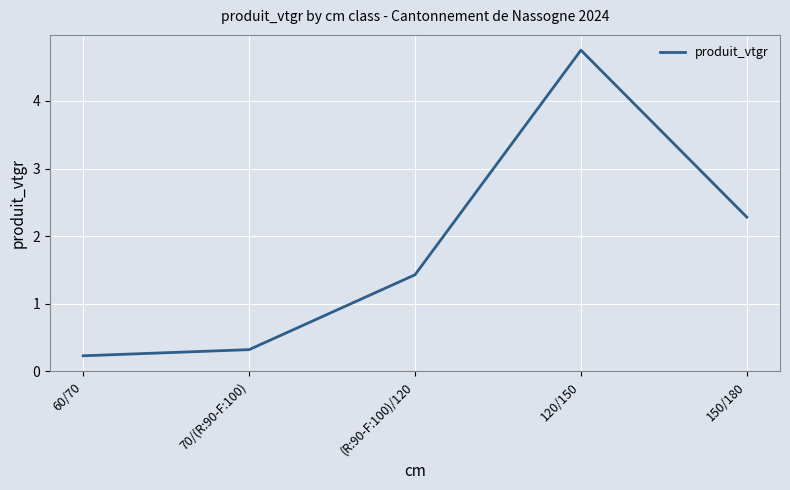

Is this an area chart (filled region under the line)?

No